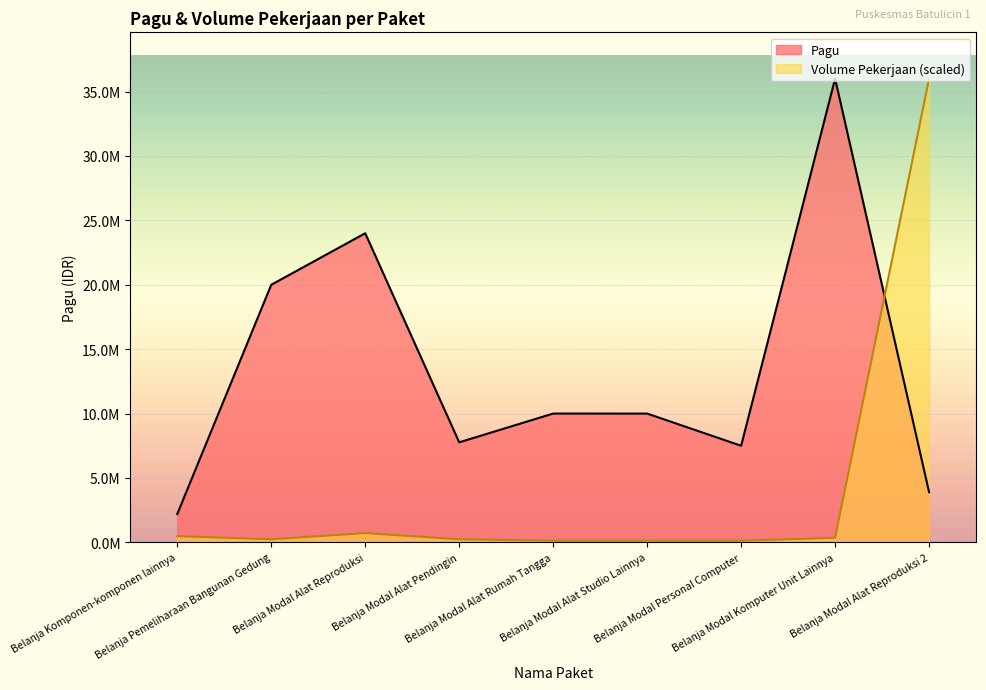

Reading left to right, list all the values displayed in this chart.

Pagu: Belanja Komponen-komponen lainnya=2200000	Belanja Pemeliharaan Bangunan Gedung=20000000	Belanja Modal Alat Reproduksi=24000000	Belanja Modal Alat Pendingin=7767000	Belanja Modal Alat Rumah Tangga=10000946	Belanja Modal Alat Studio Lainnya=10000000	Belanja Modal Personal Computer=7500000	Belanja Modal Komputer Unit Lainnya=36000000	Belanja Modal Alat Reproduksi 2=3900000
Volume Pekerjaan: Belanja Komponen-komponen lainnya=480000	Belanja Pemeliharaan Bangunan Gedung=240000	Belanja Modal Alat Reproduksi=720000	Belanja Modal Alat Pendingin=240000	Belanja Modal Alat Rumah Tangga=120000	Belanja Modal Alat Studio Lainnya=120000	Belanja Modal Personal Computer=120000	Belanja Modal Komputer Unit Lainnya=360000	Belanja Modal Alat Reproduksi 2=36000000